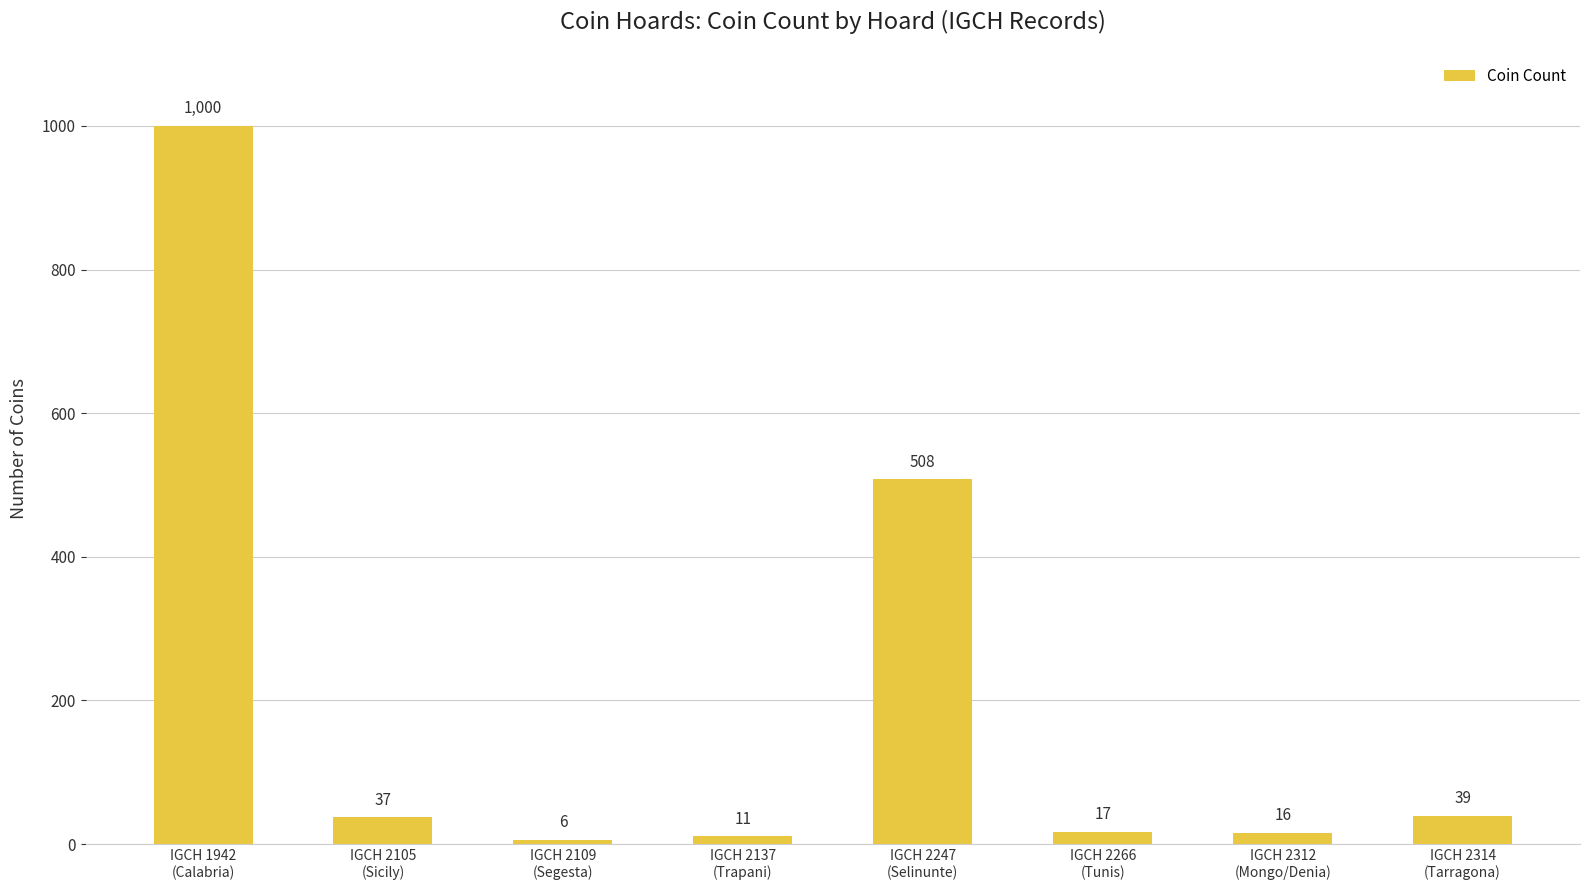

True or false: the data shows 16 at IGCH 2312
(Mongo/Denia).

True